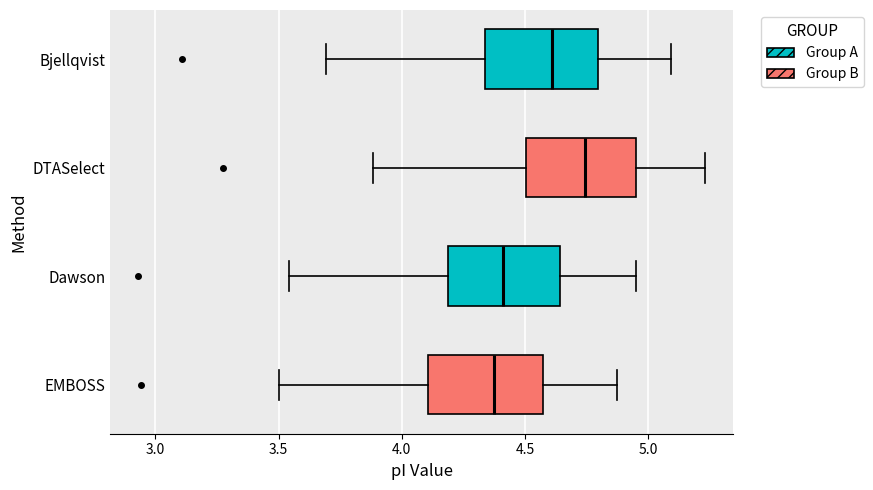

Reading bottom to top, read every box against the x-axis: the position of its median line, the range the box covers, and the ends of its whiskers. The values are not printed on the chart, so give them approximately, as read against the axis.

EMBOSS: median 4.35, box 4.10 to 4.55, whiskers 3.50 to 4.90
Dawson: median 4.40, box 4.20 to 4.65, whiskers 3.55 to 4.95
DTASelect: median 4.75, box 4.50 to 4.95, whiskers 3.90 to 5.25
Bjellqvist: median 4.60, box 4.35 to 4.80, whiskers 3.70 to 5.10